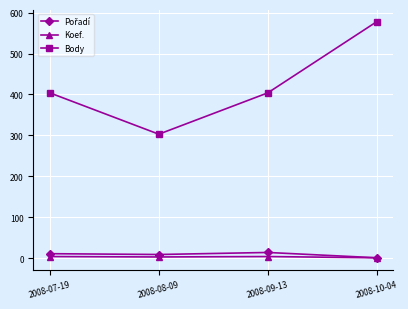

At which category is the sum across all series the highest?

2008-10-04